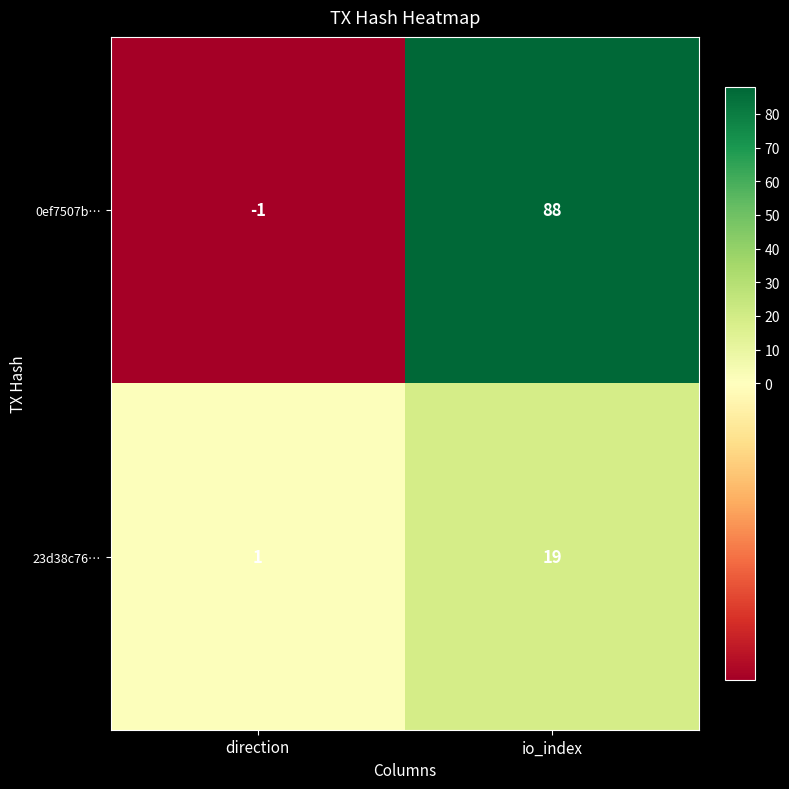

At which category does the chart reach its peak across all series?

io_index